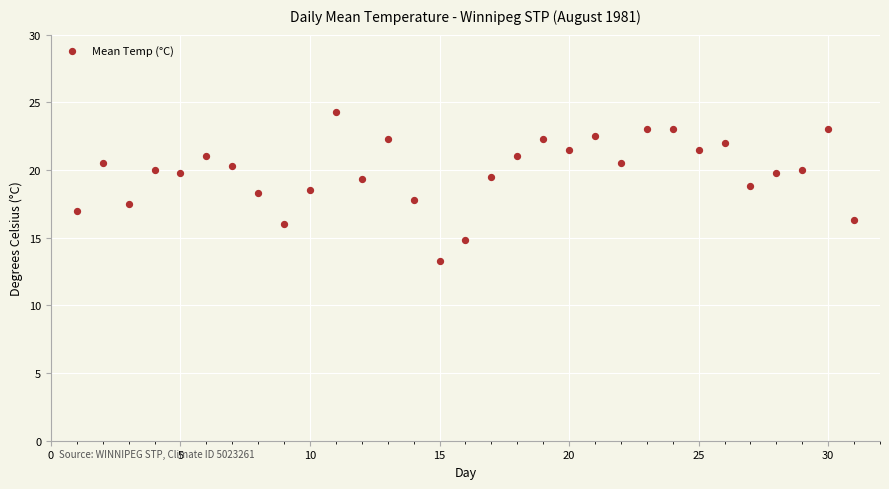

What is the range of X values (max minus min)?

30.0